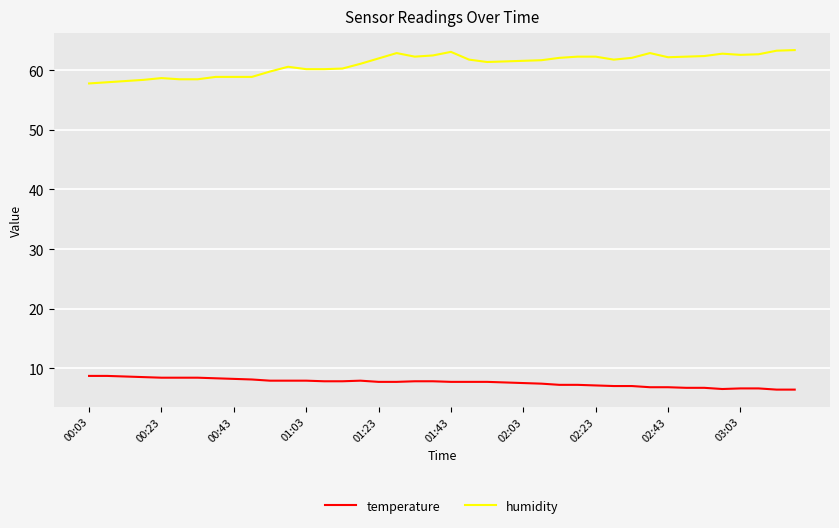

What is the difference between the maximum and minimum values in the humidity series?

5.6